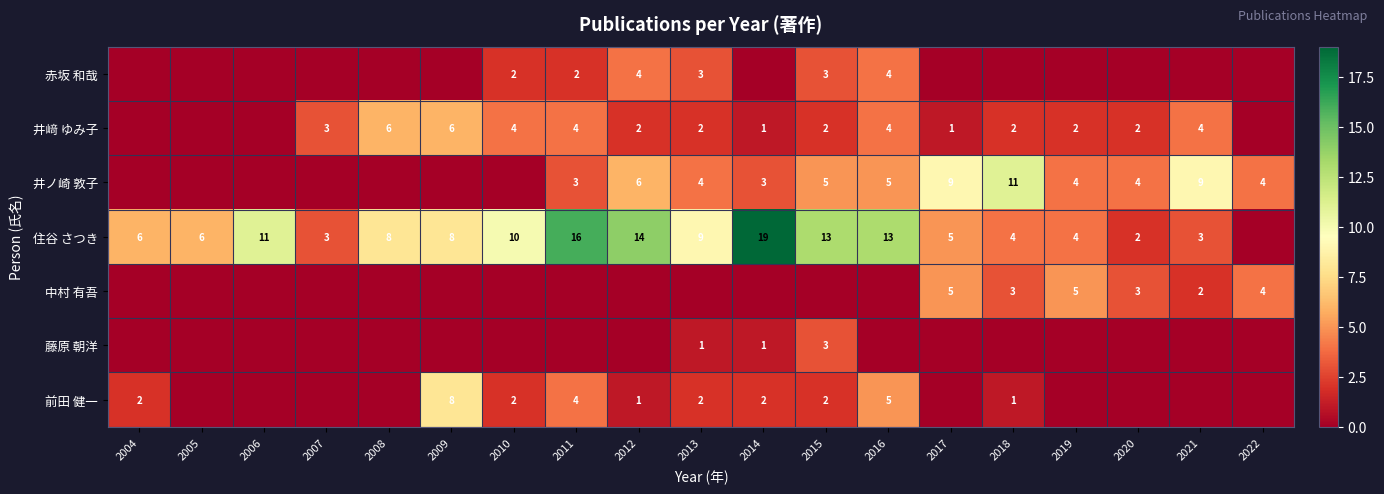

What is the difference between the 井﨑 ゆみ子 values at 2016 and 2014?

3